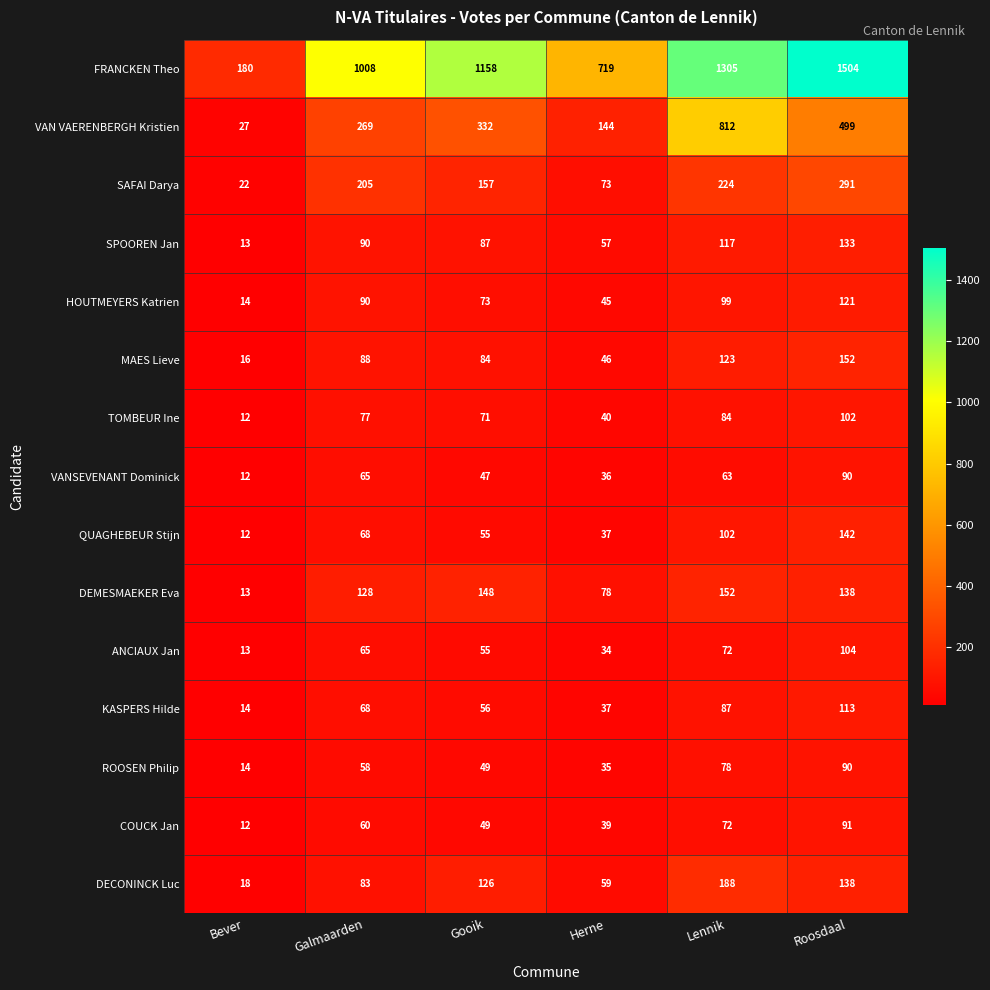

Read the MAES Lieve value at Roosdaal.

152